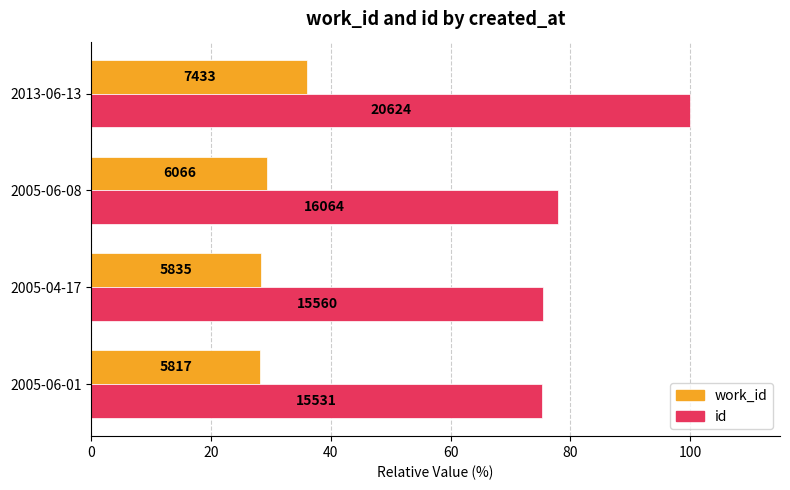

What are all the series names shown in the legend?

work_id, id